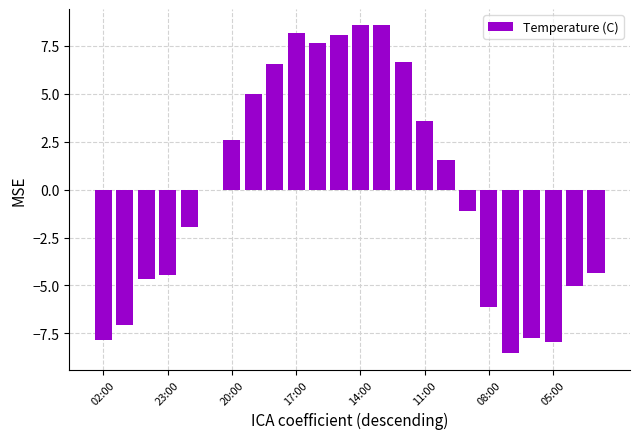

What is the maximum value shown in the chart?

8.6